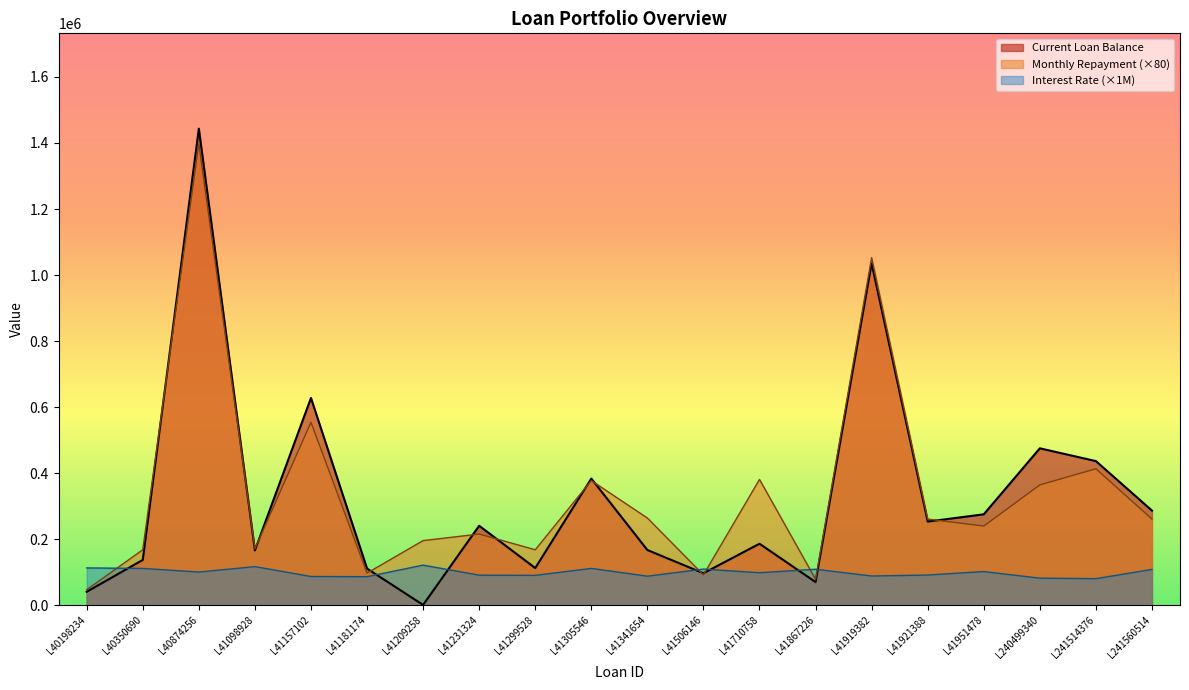

Which series has the largest range (max minus min)?

Current Loan Balance